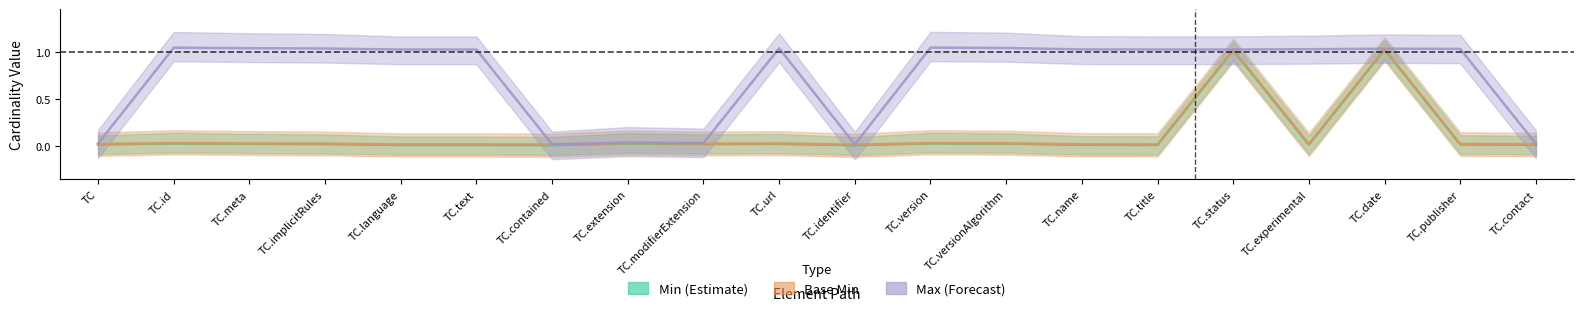

The value of Min (Estimate) at TC.title is 0.0. True or false?

True